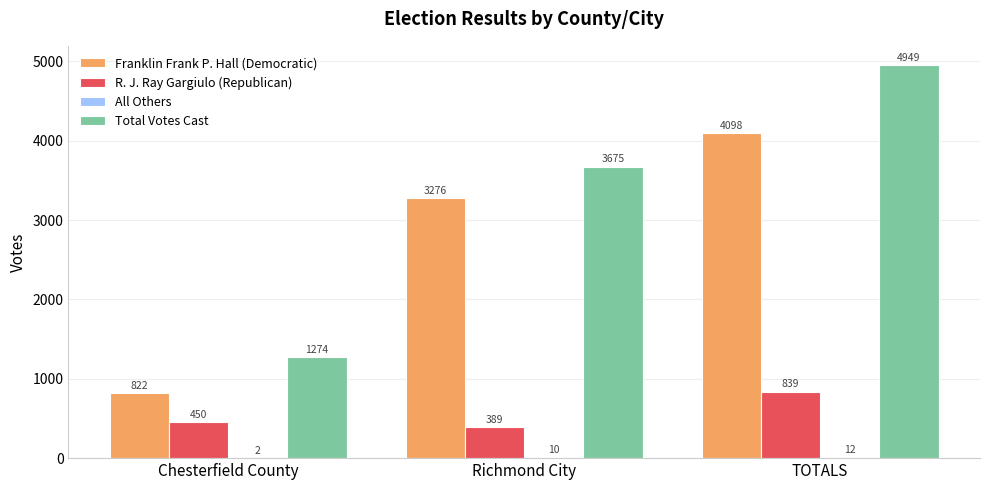

Is the value of R. J. Ray Gargiulo (Republican) at Richmond City greater than the value of Total Votes Cast at TOTALS?

No